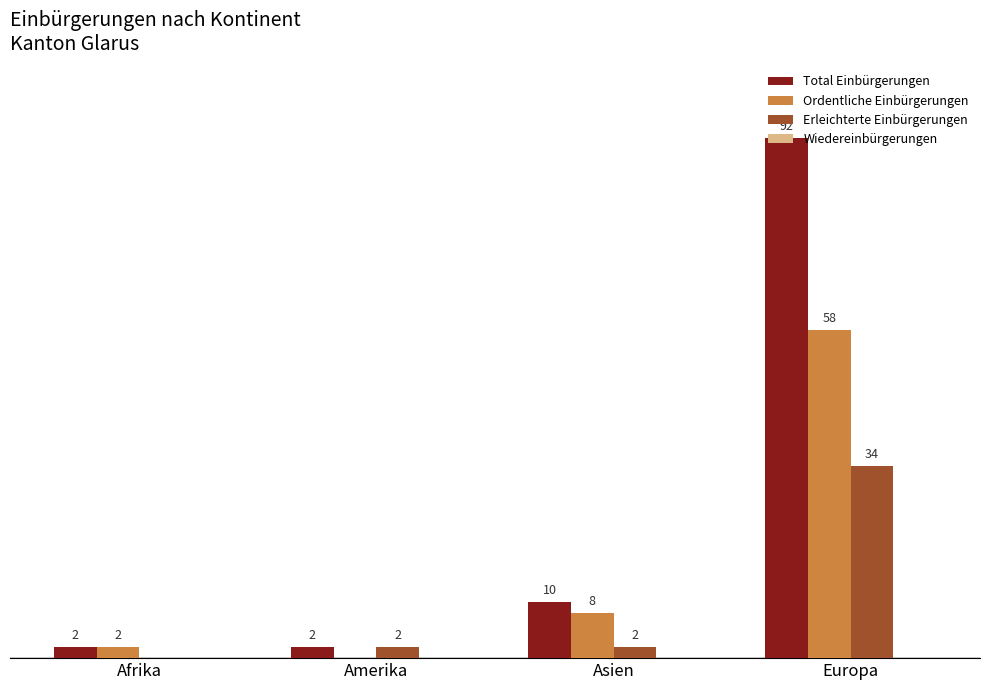

Which category has the highest value across all series?

Europa